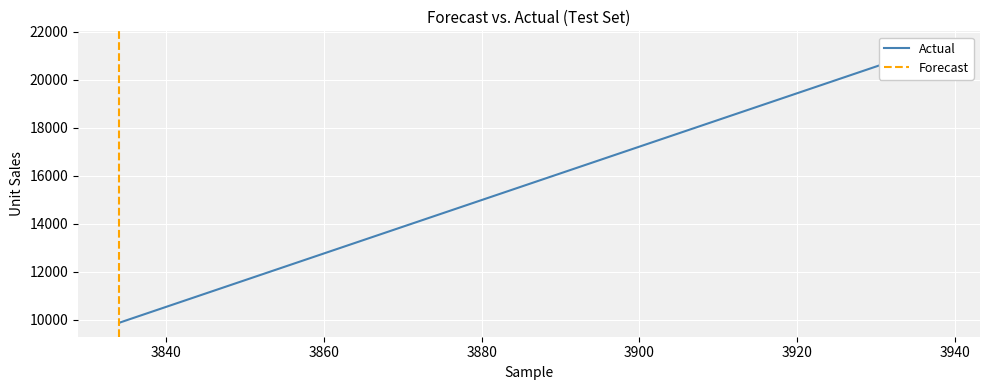

Between 3834 and 3834, which is larger?

3834